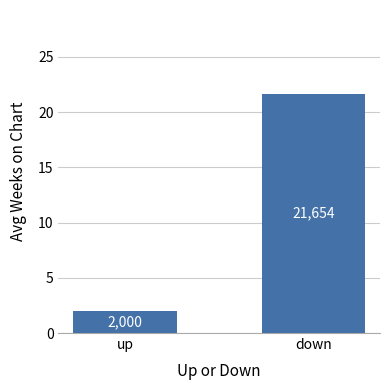

At which label does the data first exceed 21?

down